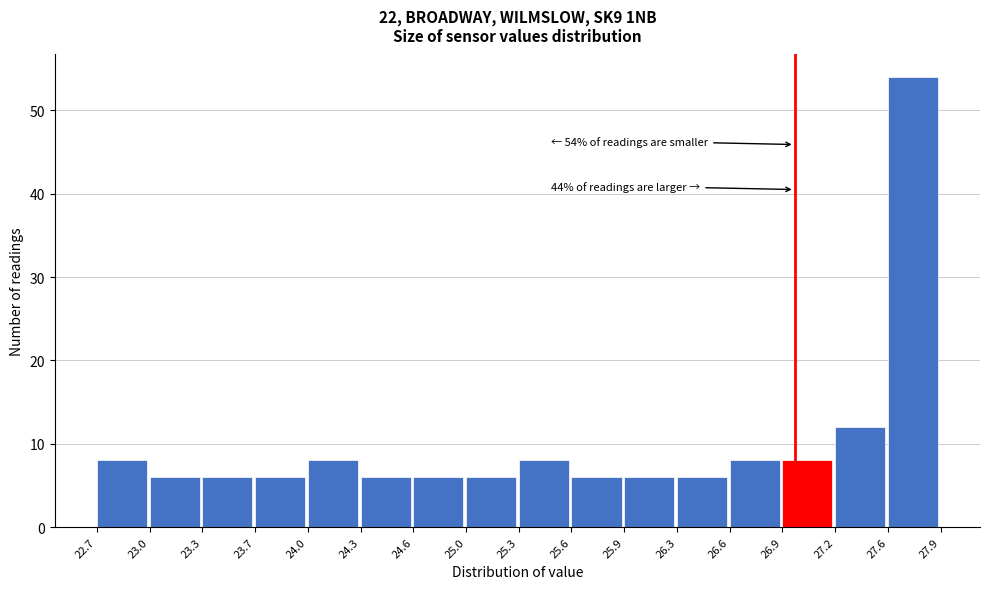

Which range on the x-axis has the tallest bar?

27.6 to 27.9